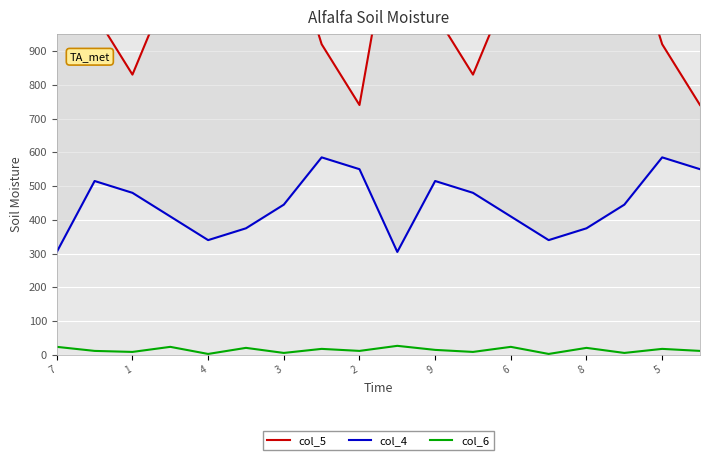

Does the chart display data point markers on the line(s)?

No